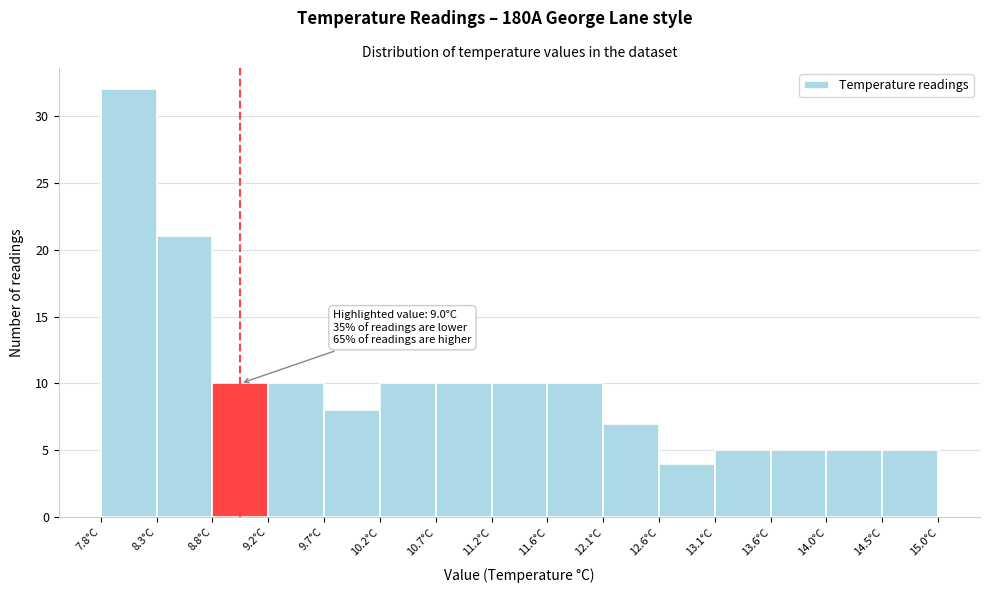

Which range on the x-axis has the tallest bar?

7.80 to 8.28